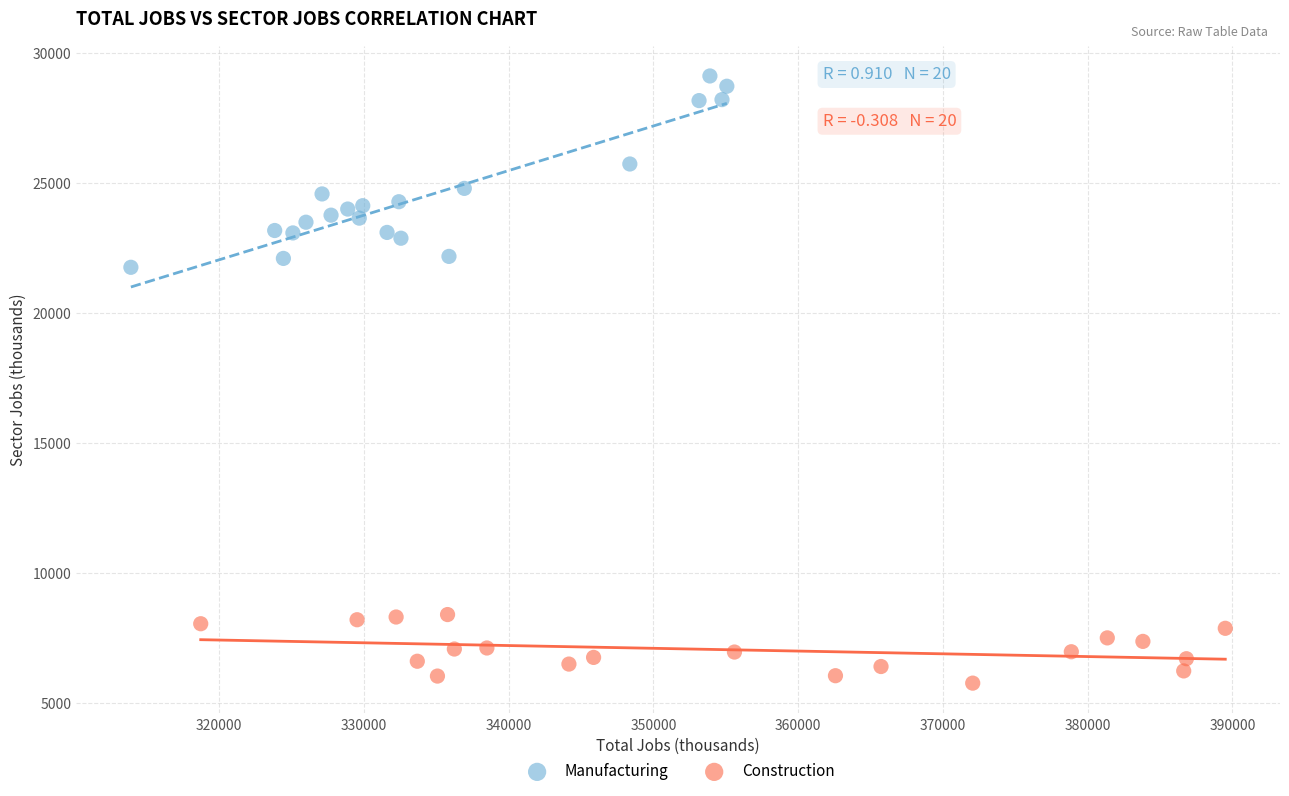

Which series reaches the maximum Y coordinate?

Manufacturing